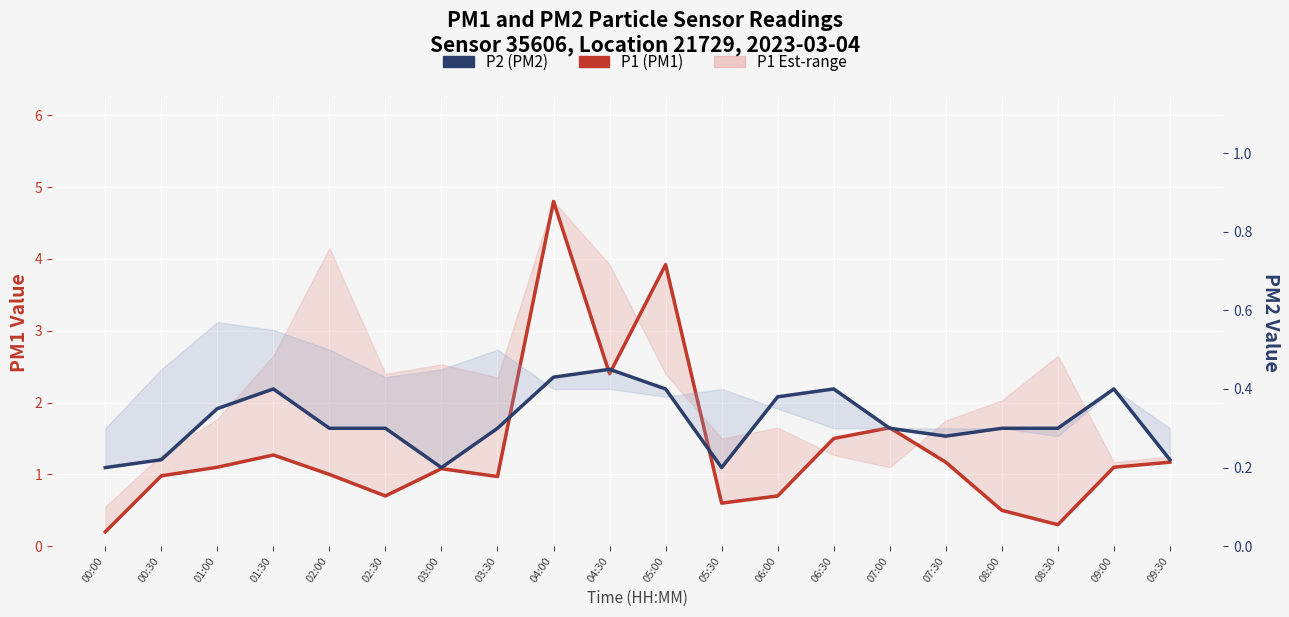

At which category is the sum across all series the highest?

04:00